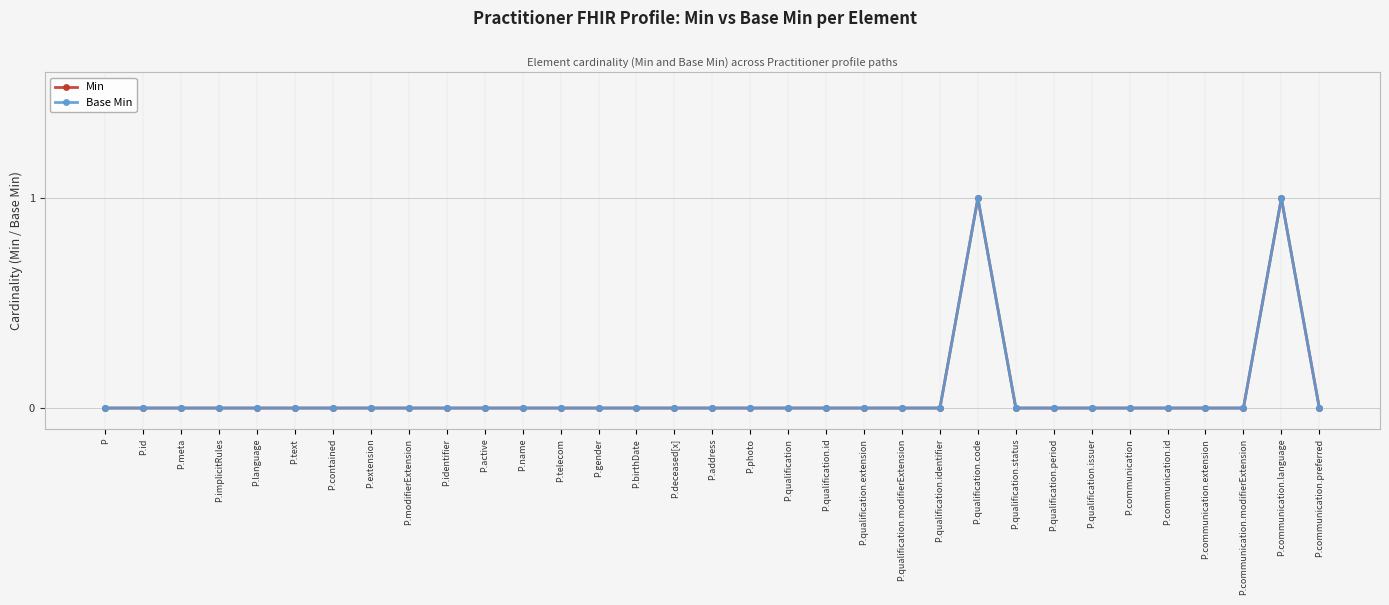

Which series has the largest total across all categories?

Min